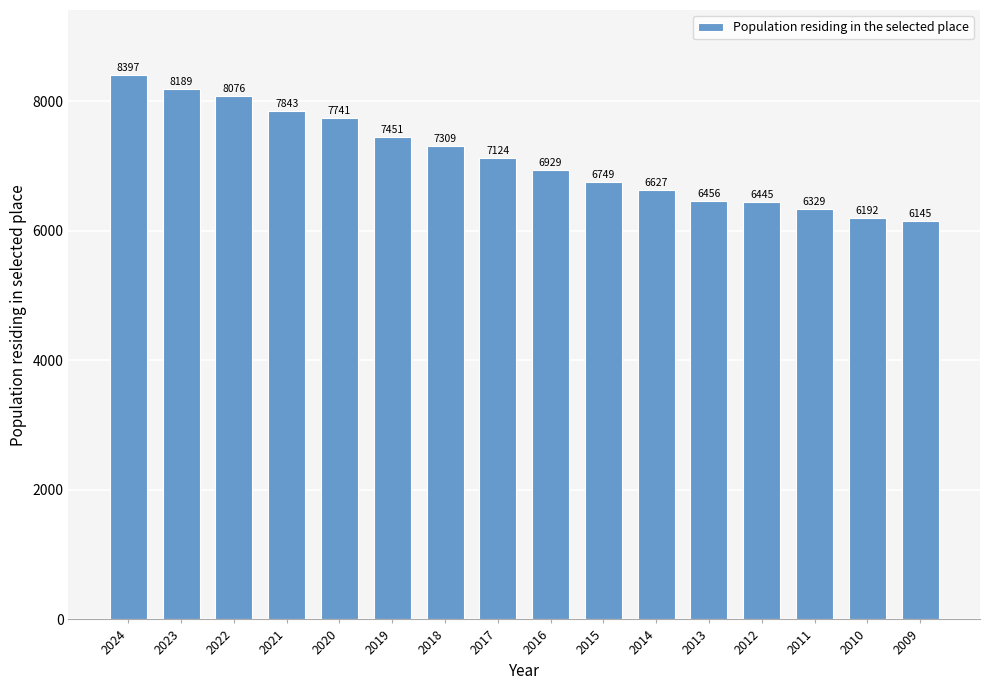

At which category does the chart reach its peak across all series?

2024